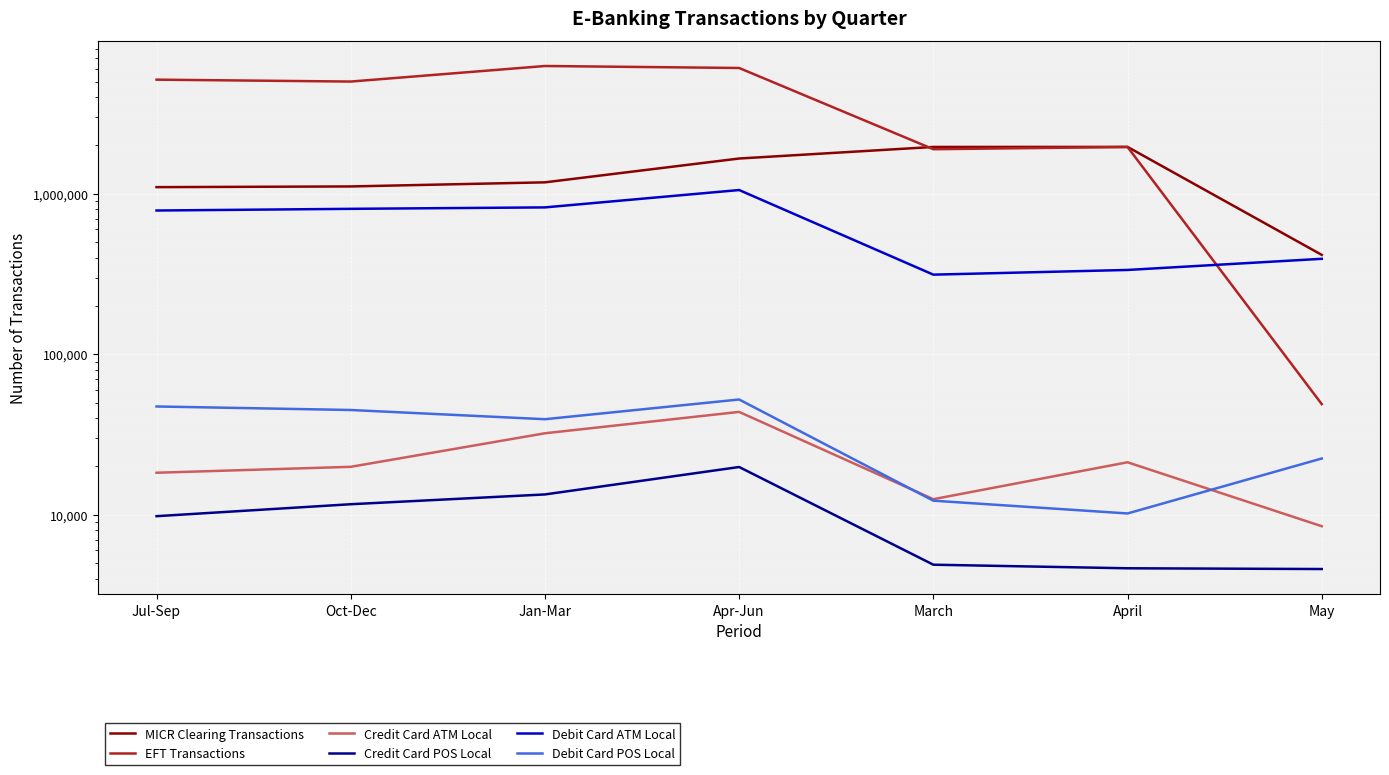

How many interior local peaks does the Credit Card ATM Local series have?

2